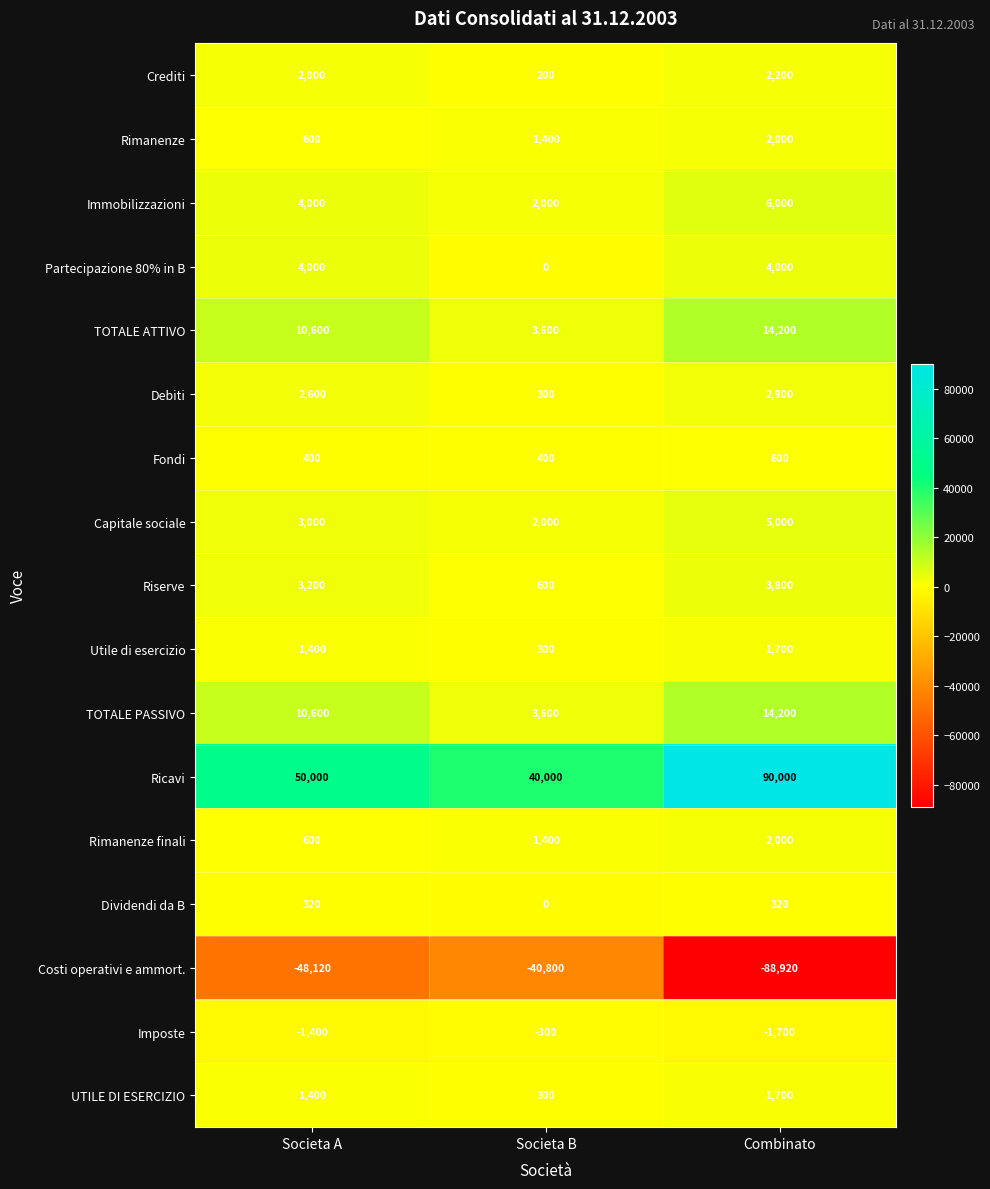

List the labels in order of Capitale sociale value, smallest first.

Societa B, Societa A, Combinato